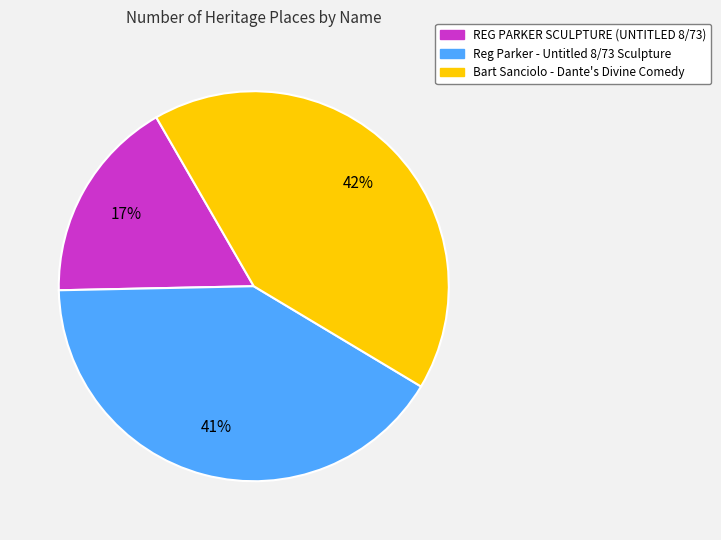

To the nearest percent, what portion does Reg Parker - Untitled 8/73 Sculpture represent?

41%